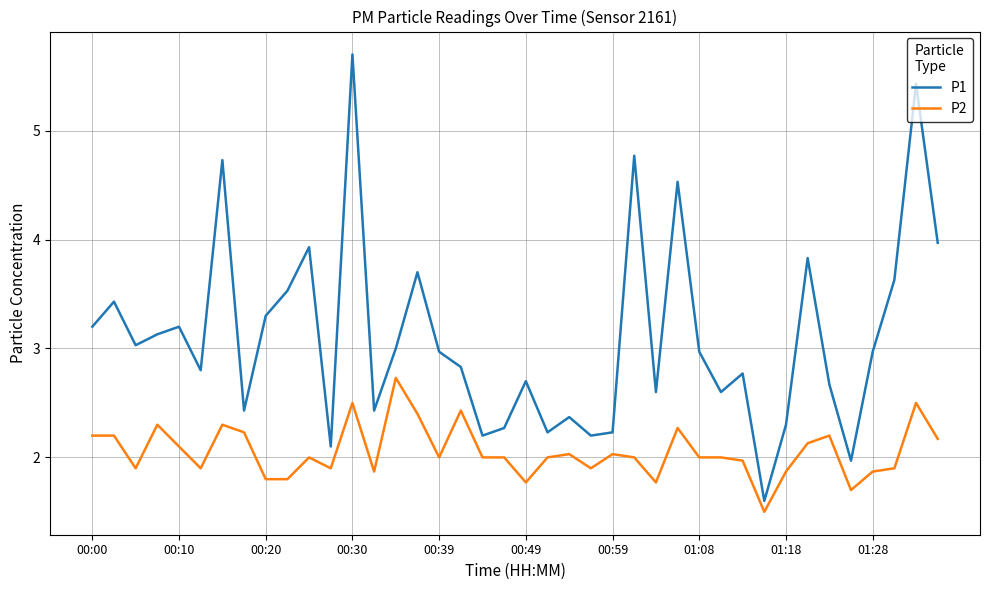

What is the minimum value for P2?

1.5